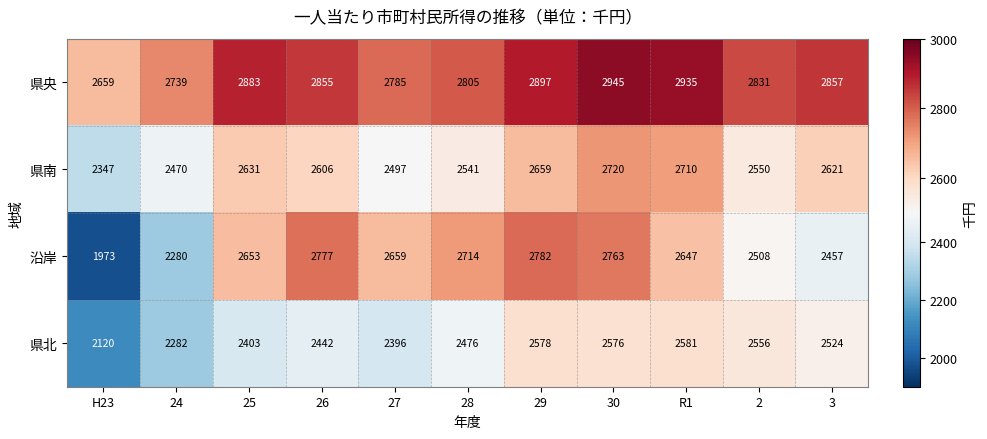

List the series in order of their peak value, lowest first.

県北, 県南, 沿岸, 県央